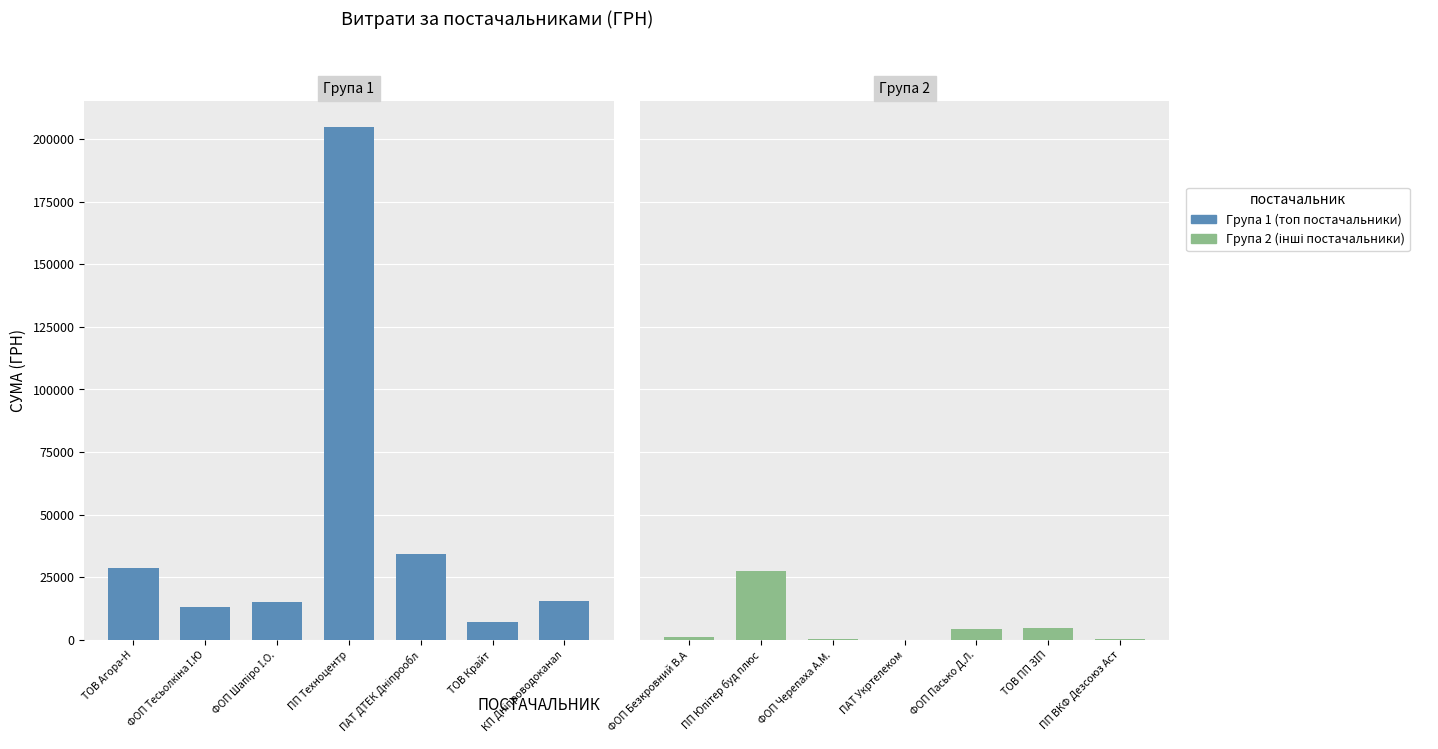

What is the maximum value for Група 1 (топ постачальники)?

204924.0